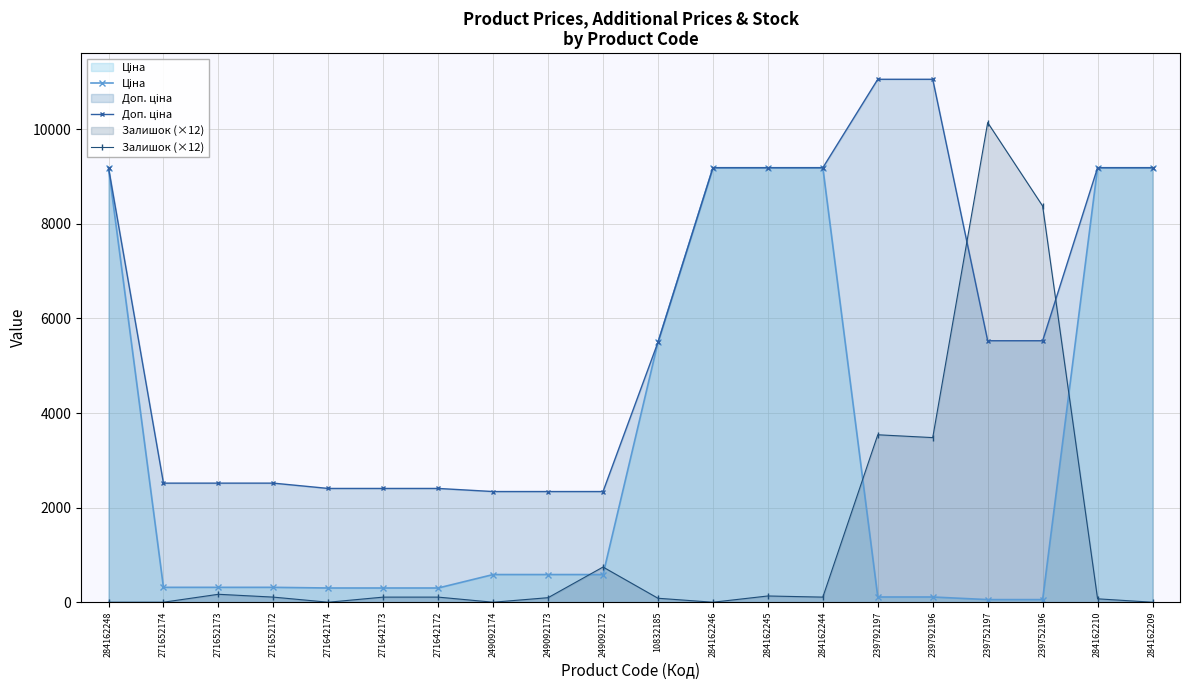

What is the average value of the Доп. ціна series?

5778.1